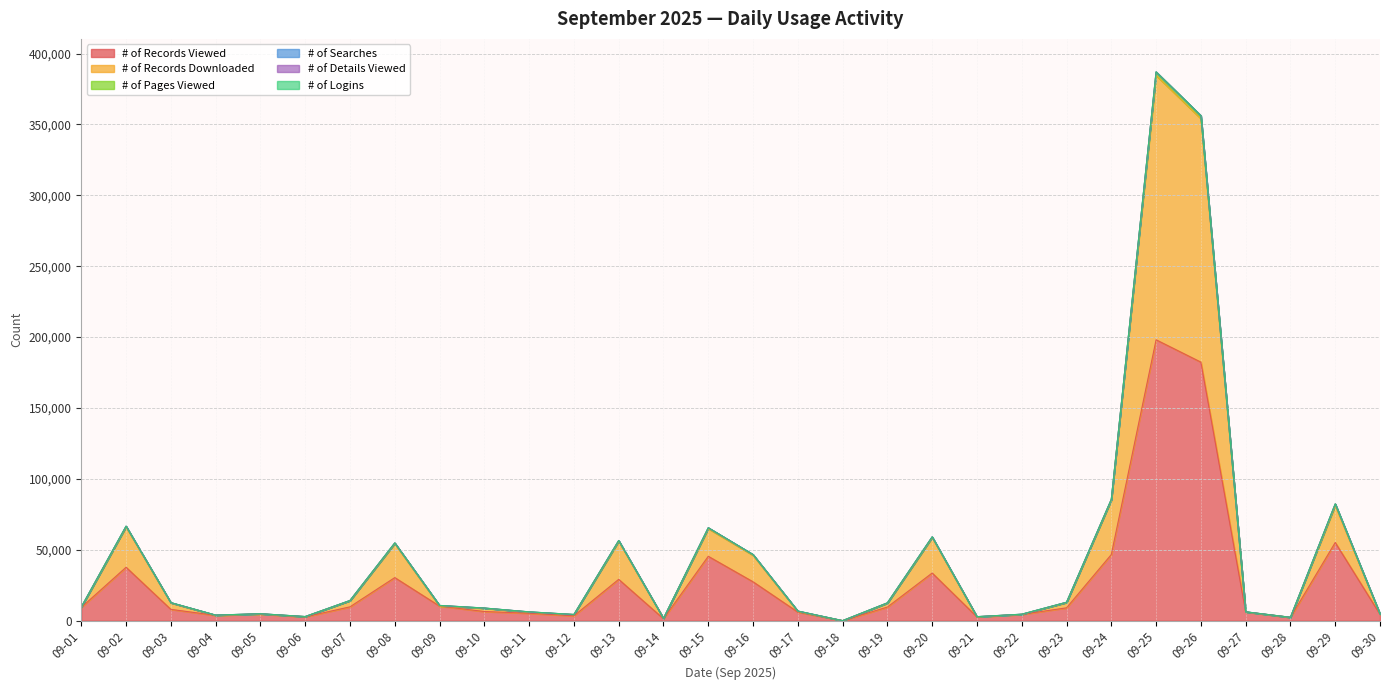

How many values in the # of Records Viewed series are below 9084?

15